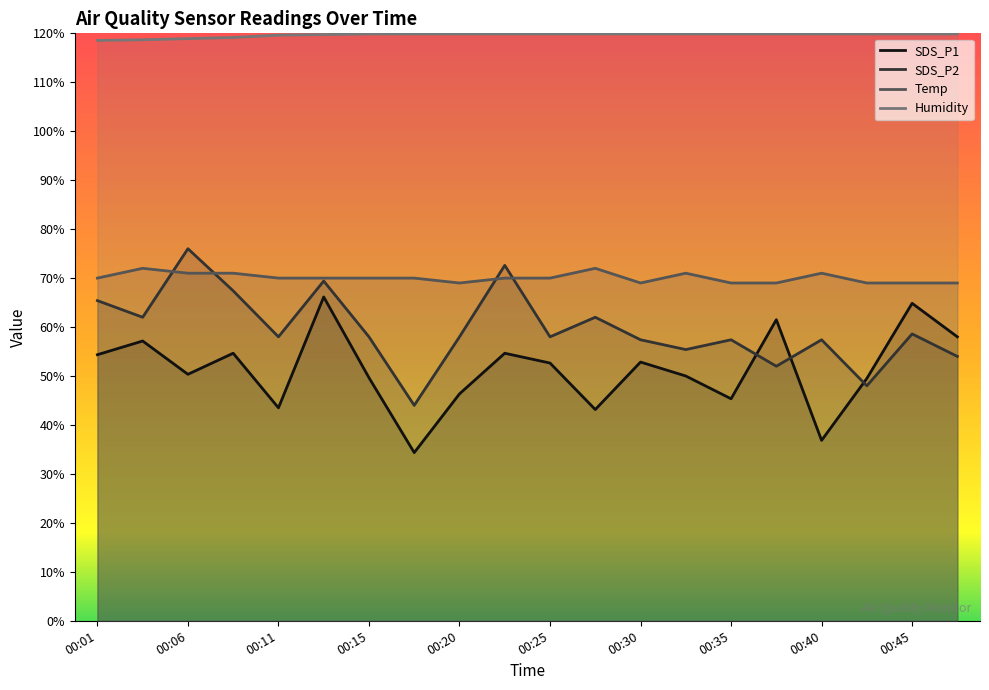

Does the chart have visible grid lines?

No